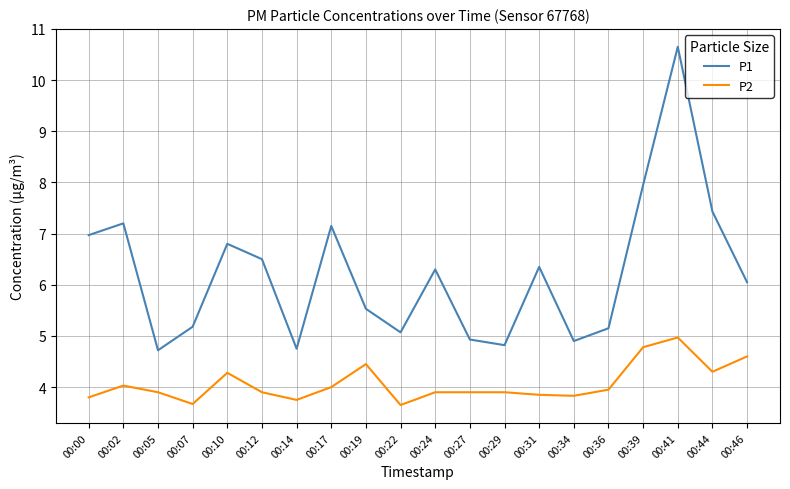

Rank the series by their average value, from lowest to highest.

P2, P1